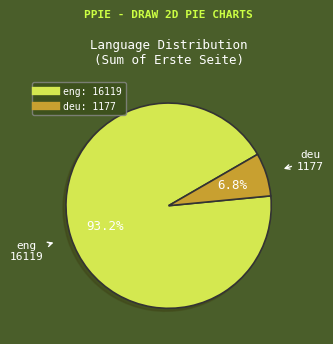

Is there any slice that represents more than half of the pie?

Yes